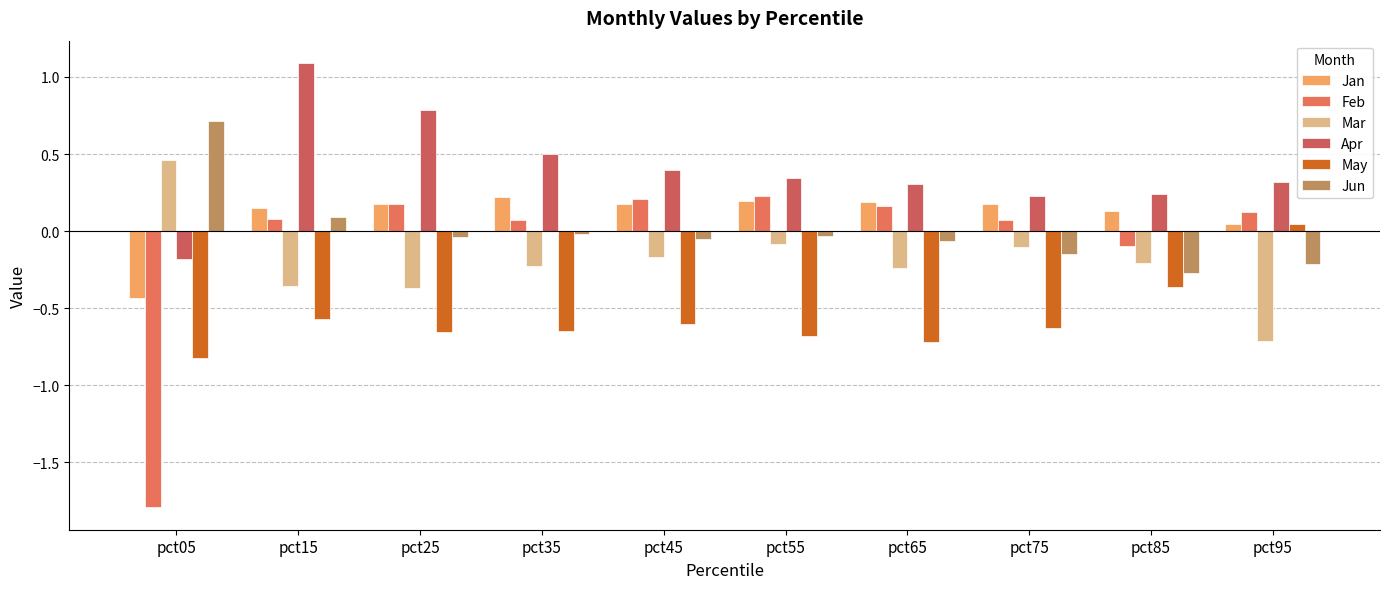

How many values in Mar are above zero?

1